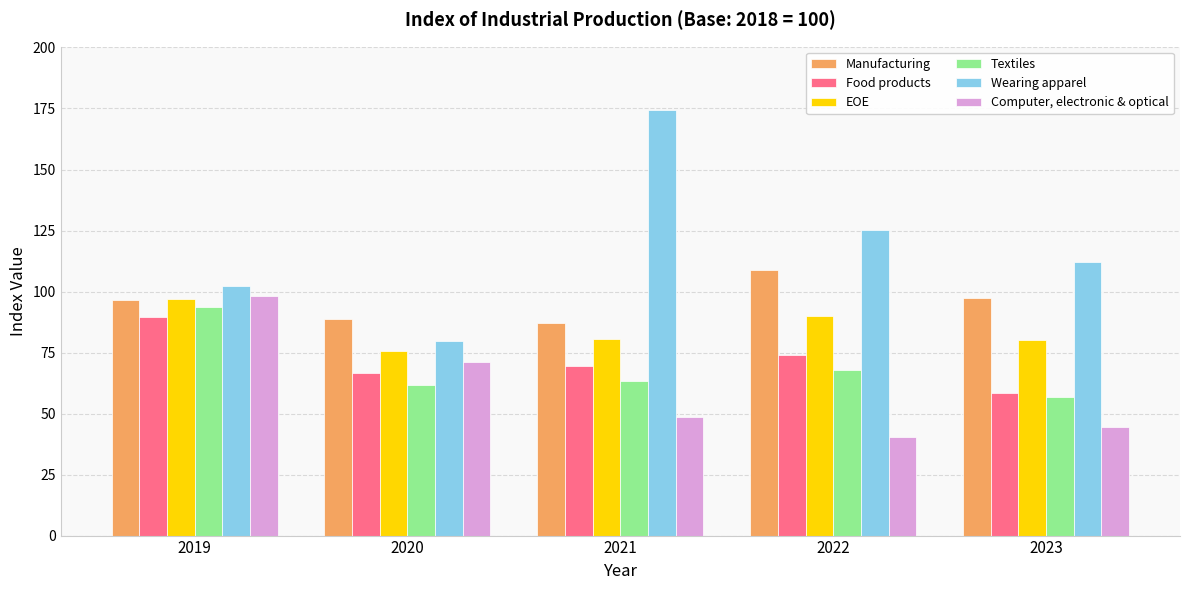

Does the chart contain stacked bars?

No